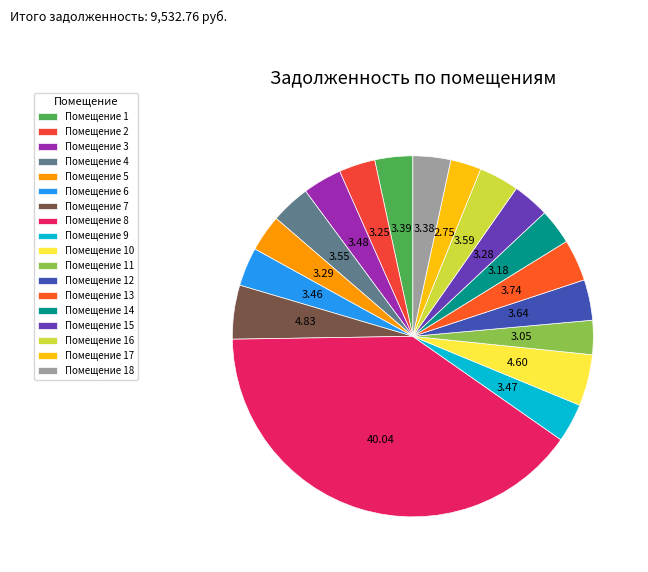

How many slices are in this pie chart?

18